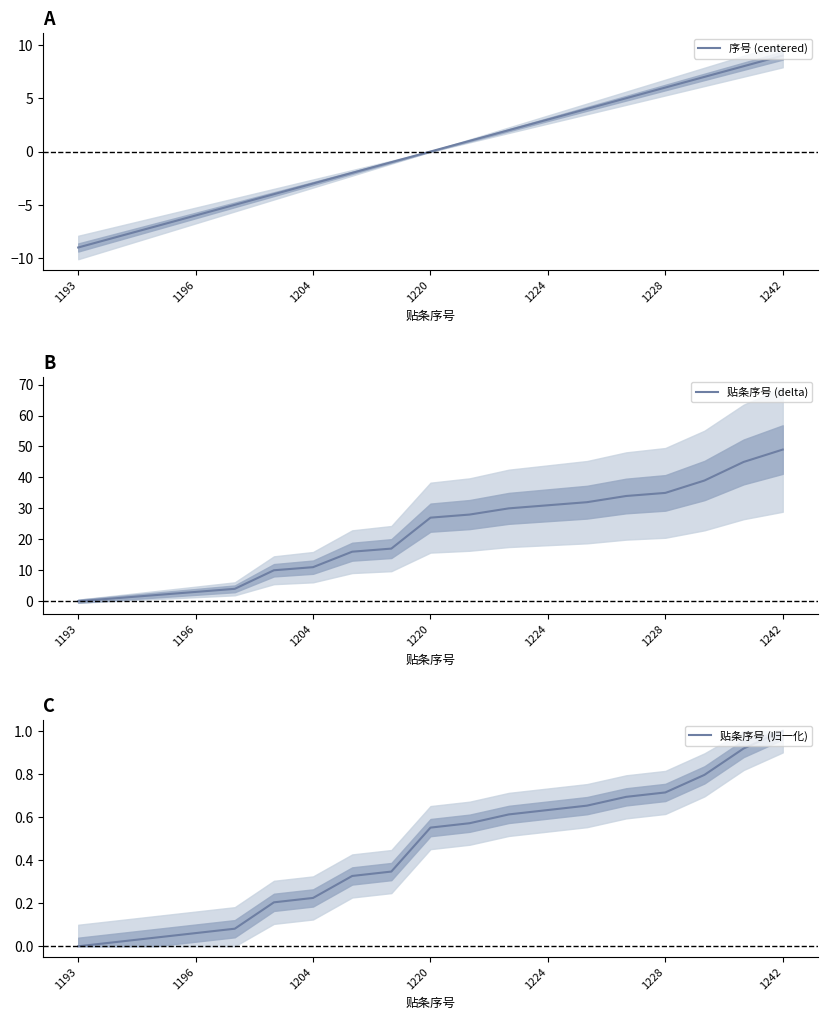

Which series has the widest spread of values?

贴条序号 (delta)